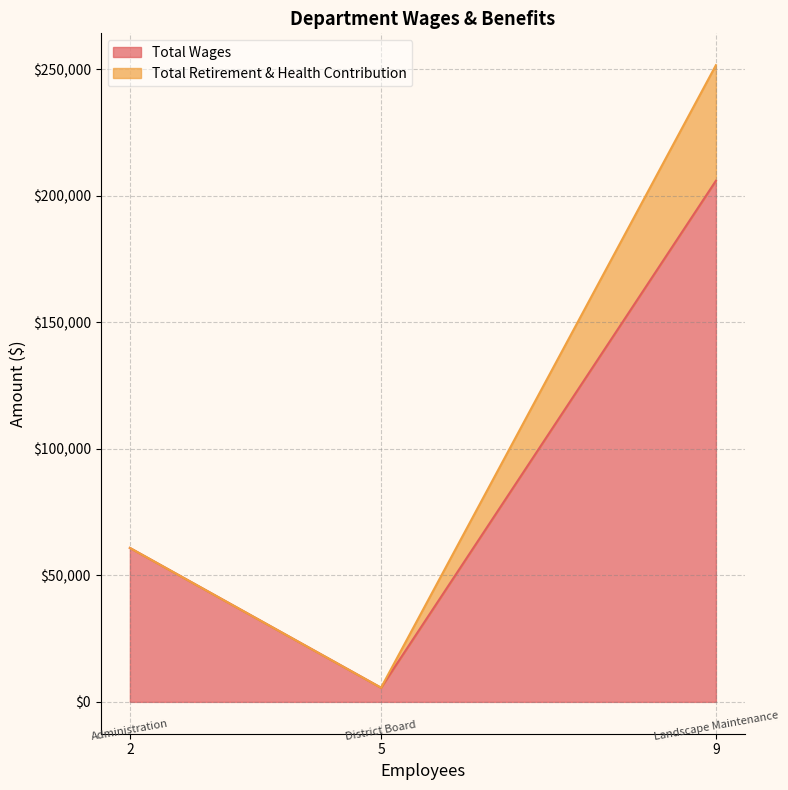

List the labels in order of Total Wages value, largest first.

9, 2, 5